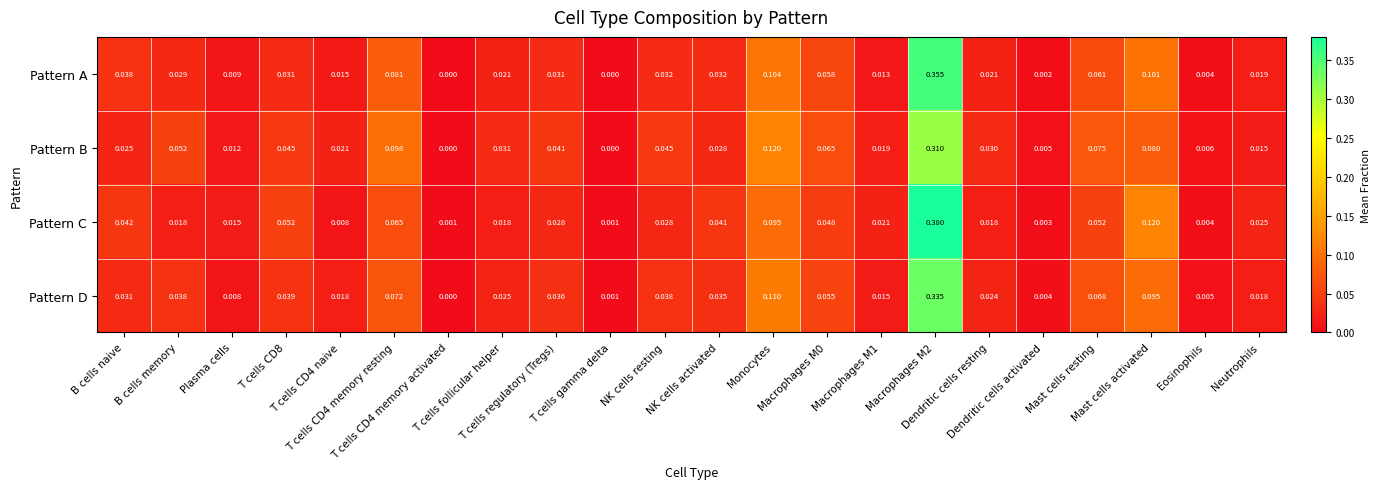

Rank the series by their average value, from highest to lowest.

Pattern B, Pattern C, Pattern D, Pattern A